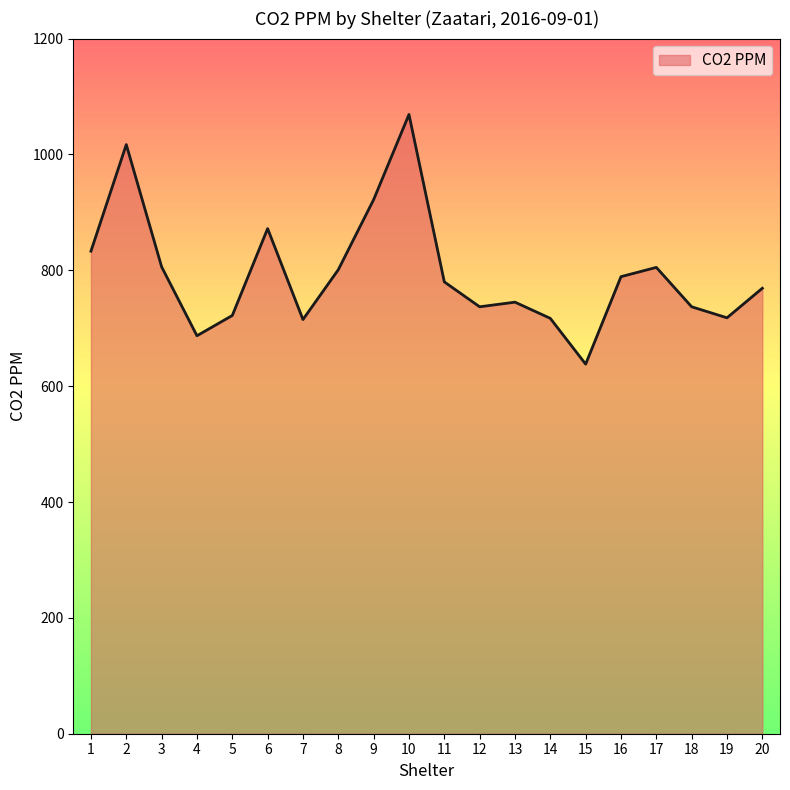

What is the difference between the maximum and minimum values?

431